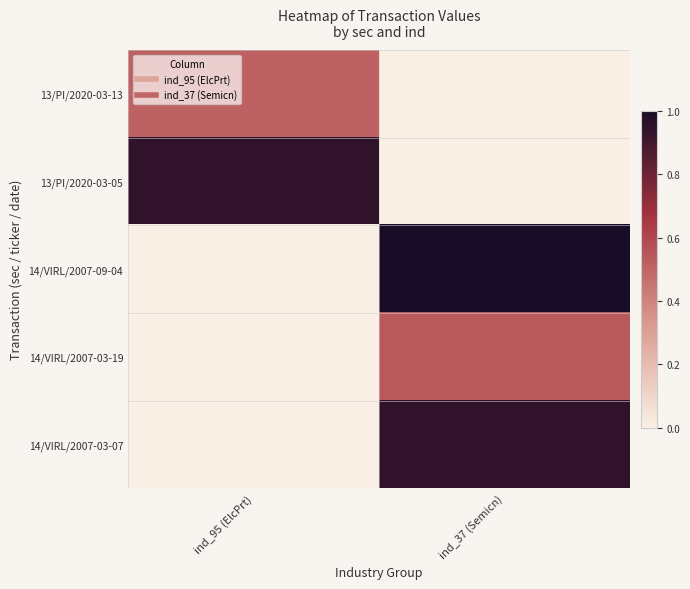

List the series in order of their peak value, highest first.

14/VIRL/2007-09-04, 14/VIRL/2007-03-07, 13/PI/2020-03-05, 14/VIRL/2007-03-19, 13/PI/2020-03-13